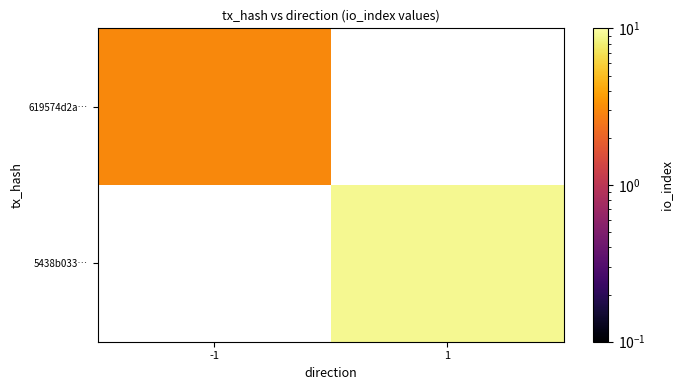

At which label is 619574d2a… closest to 3?

-1